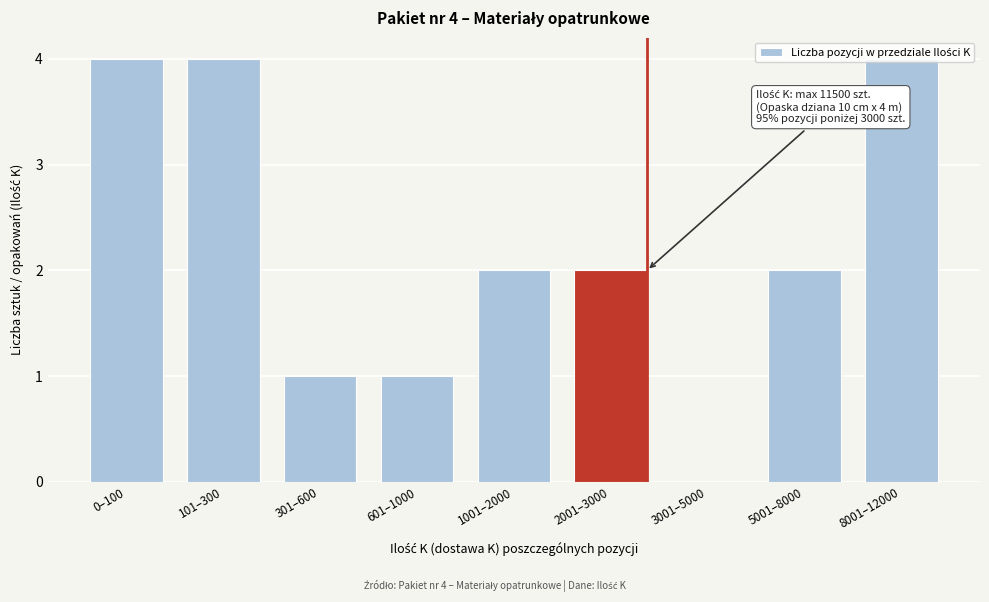

True or false: the data shows 3 at 1001–2000.

False